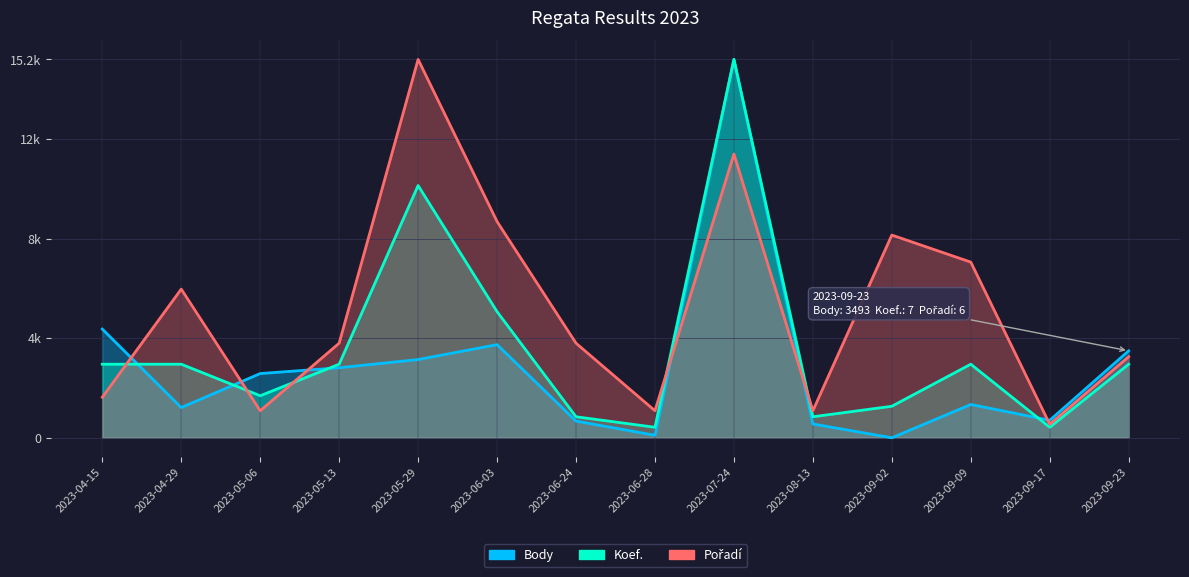

What is the total value across all series at 2023-09-17?

1668.1